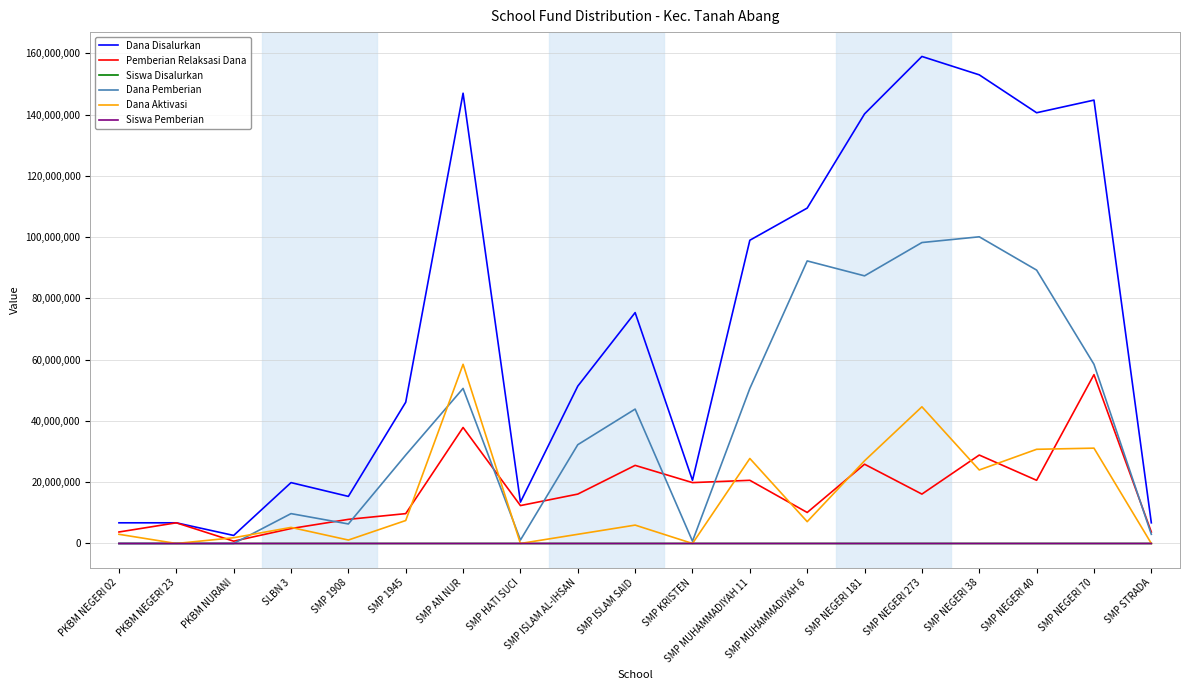

Which series has the largest range (max minus min)?

Dana Disalurkan